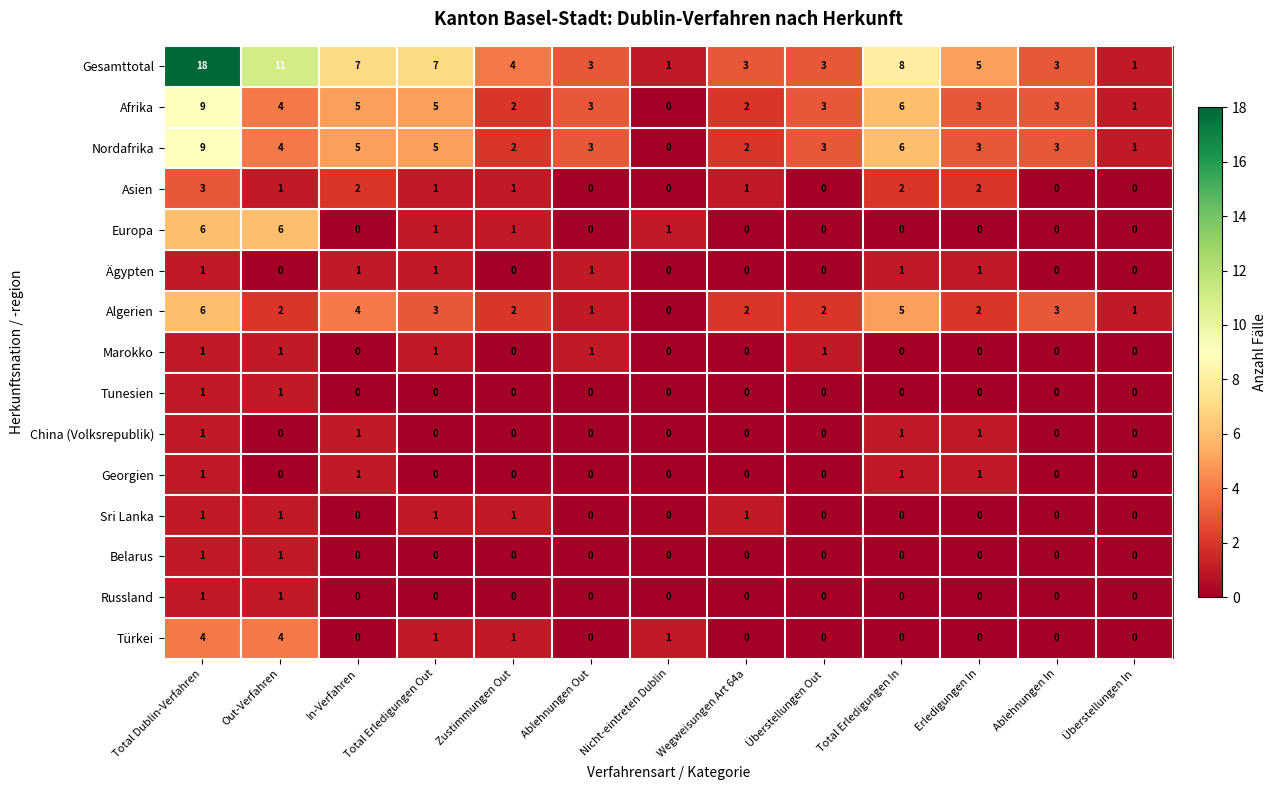

Count the Ägypten values in the range 0 to 1.

13